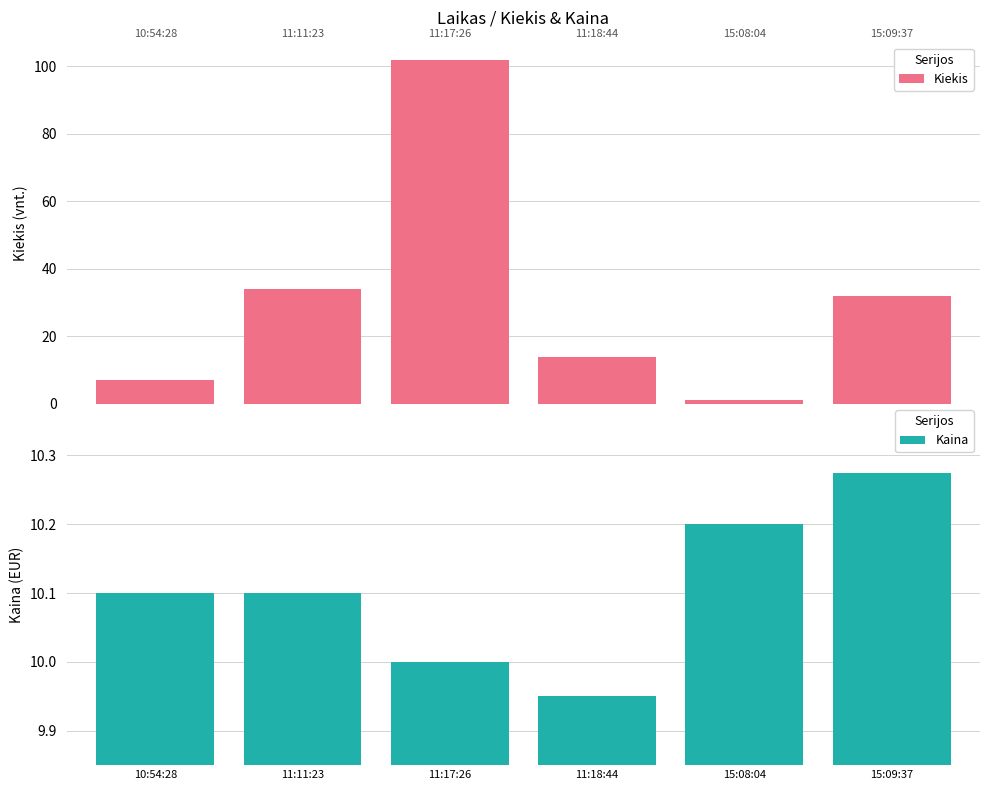

At 11:17:26, list the series in order from largest to smallest.

Kiekis, Kaina